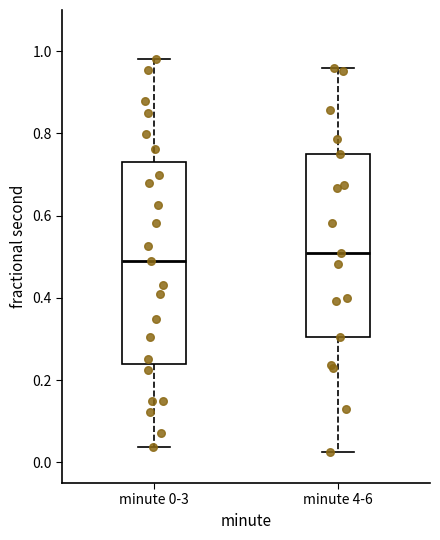

Reading left to right, transcribe this box plot: for each box, give where its median line is, the range the box spans, and where its two whiskers end, as read against the y-axis. The values are not printed on the chart, so give them approximately, as read against the axis.

minute 0-3: median 0.48, box 0.24 to 0.72, whiskers 0.04 to 0.98
minute 4-6: median 0.50, box 0.30 to 0.76, whiskers 0.02 to 0.96